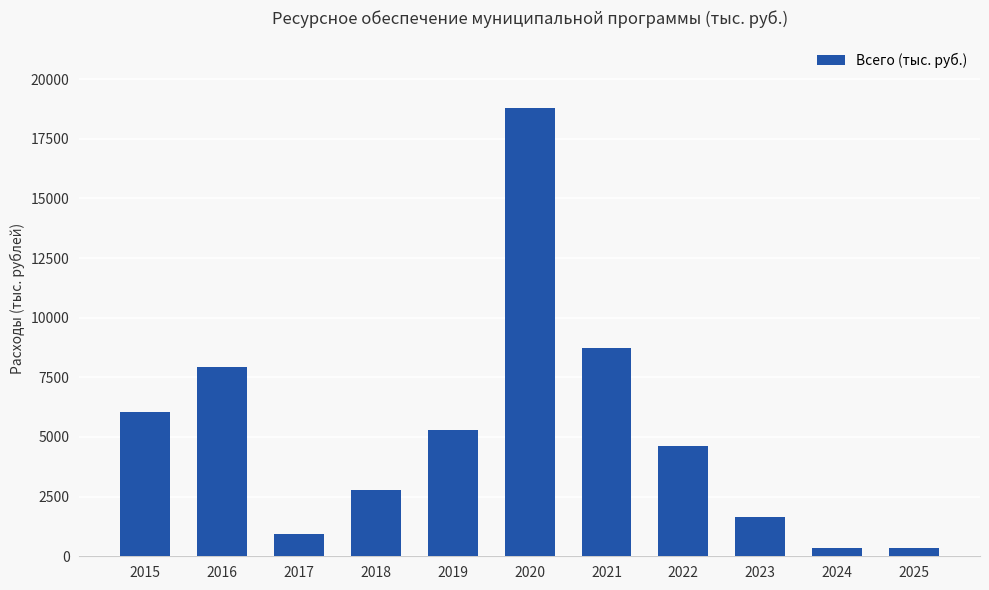

Does the chart contain stacked bars?

No